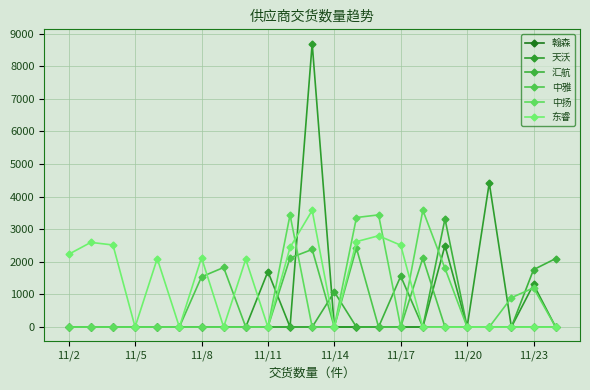

What is the sum of all 东睿 values?

27604